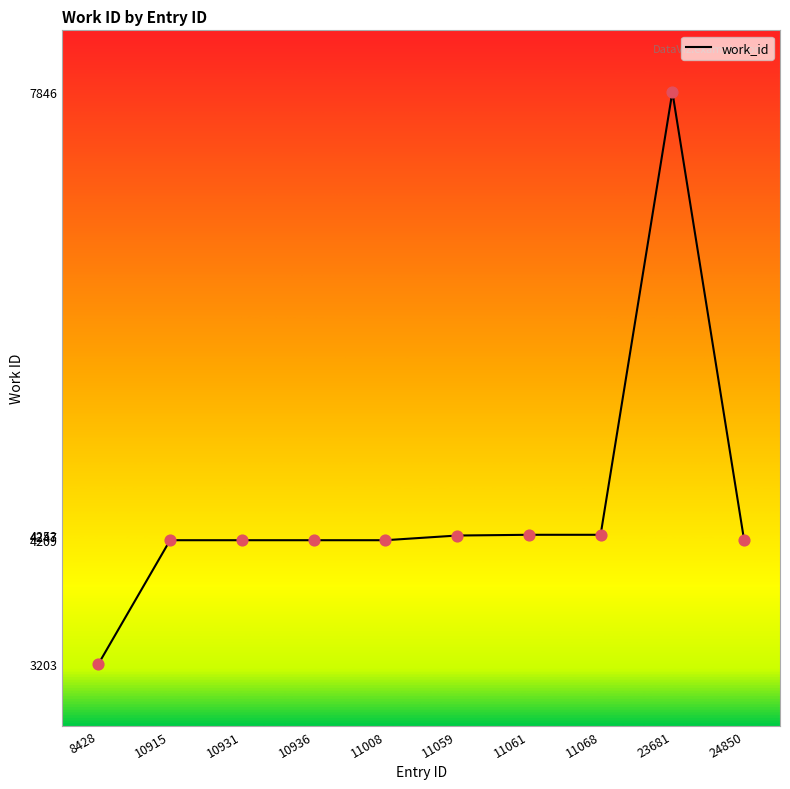

What is the ratio of the value at 11008 to the value at 11059?

1.0